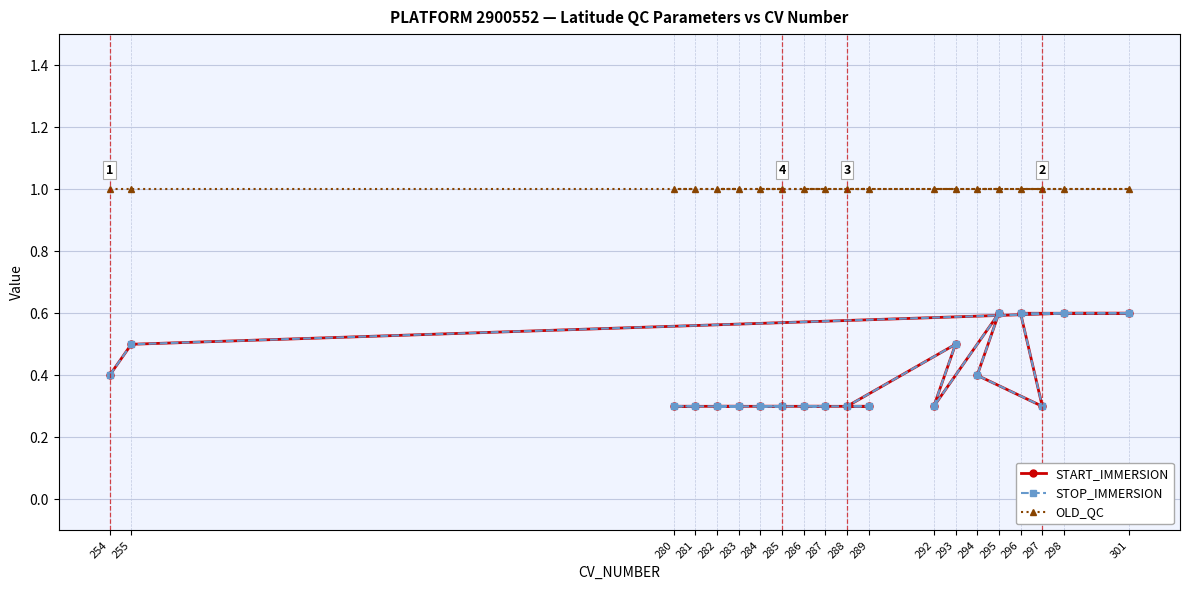

Where is START_IMMERSION nearest to the value 0?

297